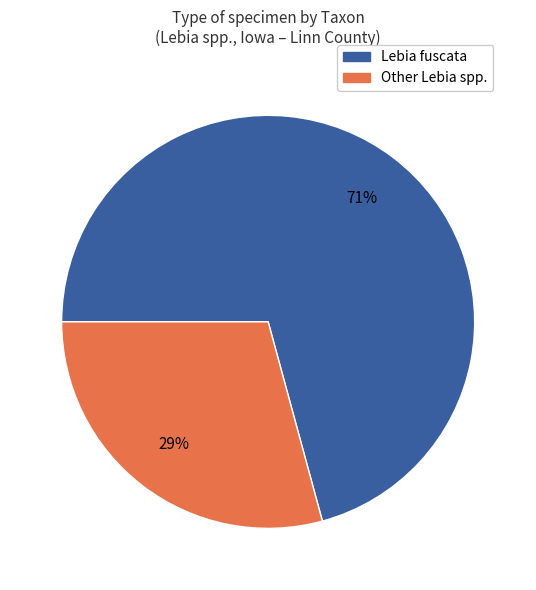

What is the majority slice?

Lebia fuscata